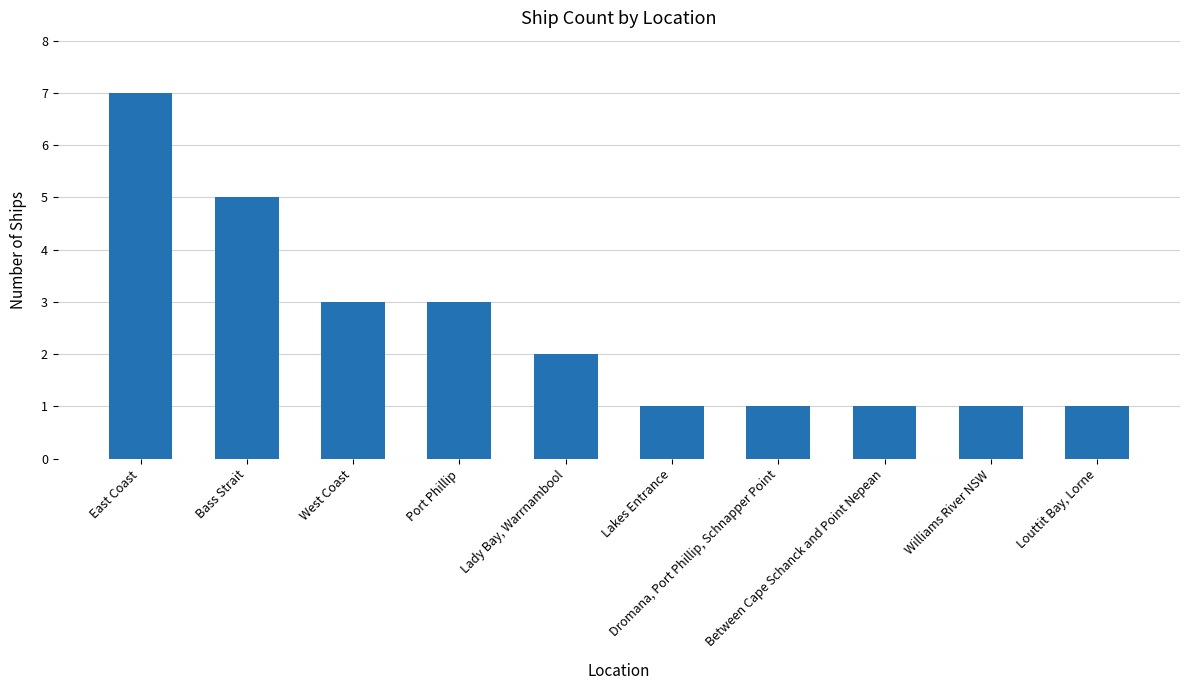

Reading left to right, transcribe all the data shown in this chart.

East Coast=7	Bass Strait=5	West Coast=3	Port Phillip=3	Lady Bay, Warrnambool=2	Lakes Entrance=1	Dromana, Port Phillip, Schnapper Point=1	Between Cape Schanck and Point Nepean=1	Williams River NSW=1	Louttit Bay, Lorne=1